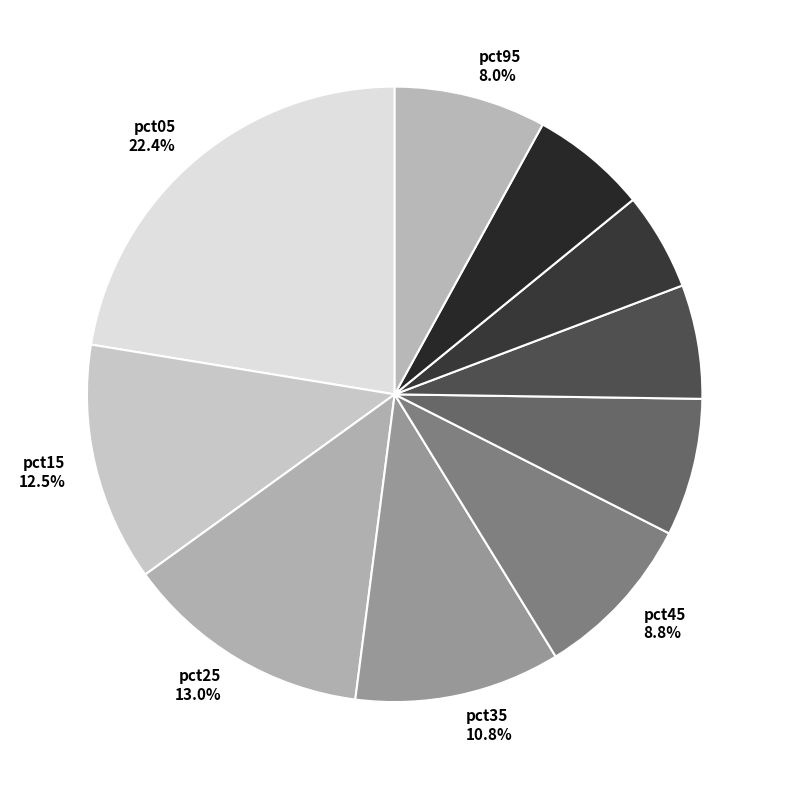

To the nearest percent, what is the difference between the pct25 and pct35 slice percentages?

2%